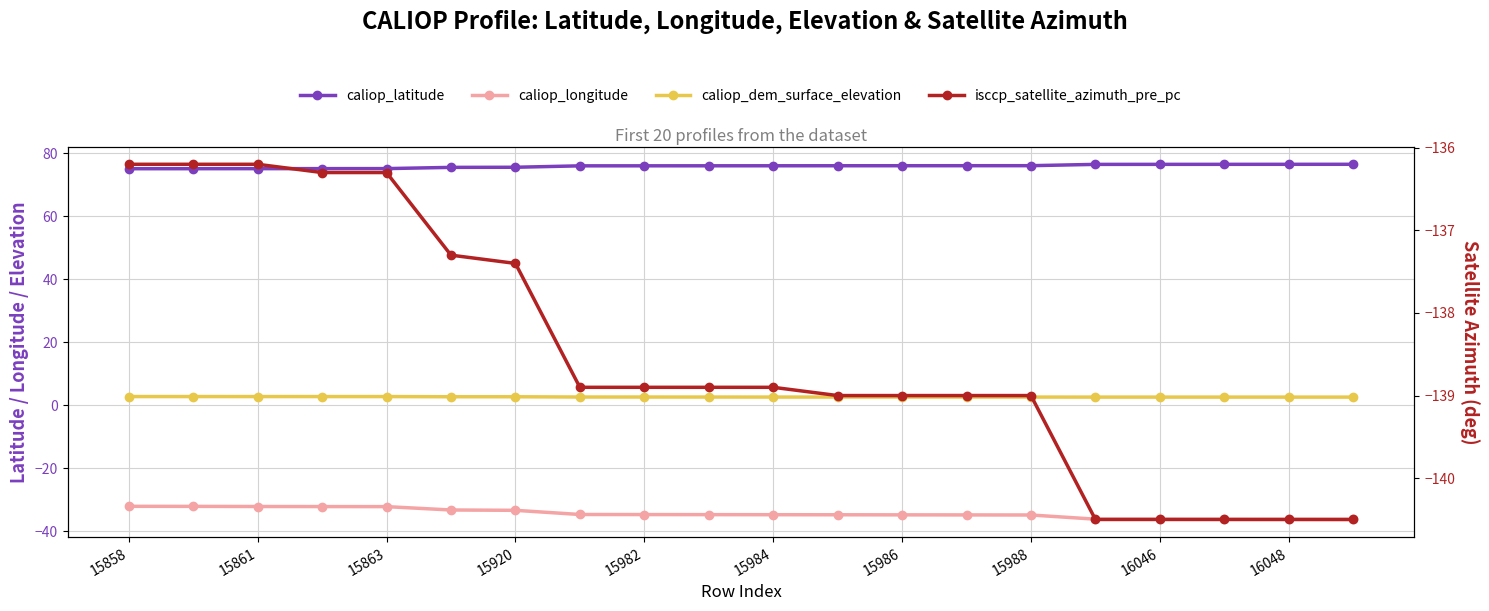

How many lines are shown in the chart?

4